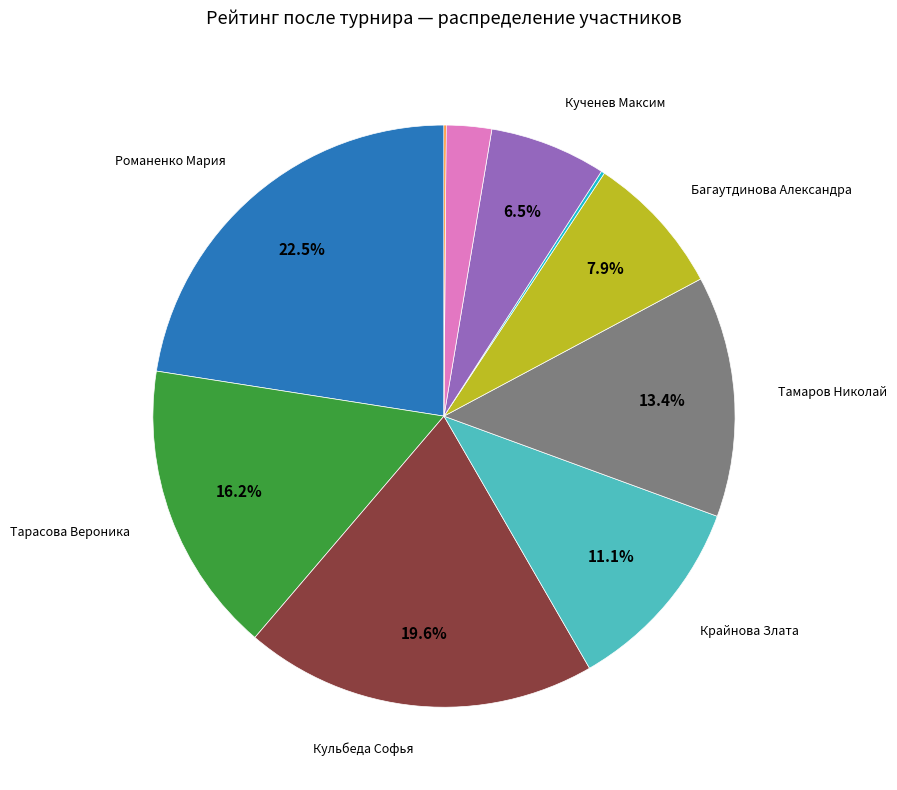

Count the number of slices in the pie.

10